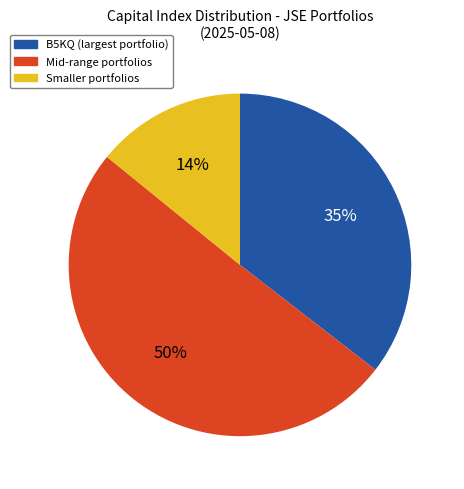

To the nearest percent, what is the difference between the largest and smallest slice percentages?

36%